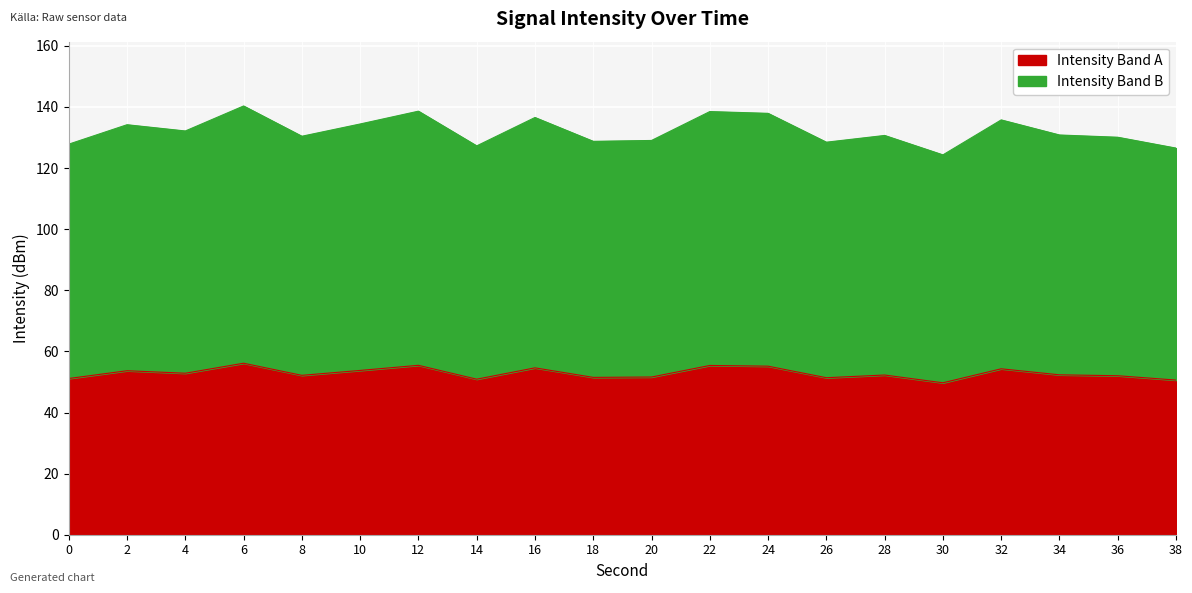

What is the value of the 12th point from the left?

55.4